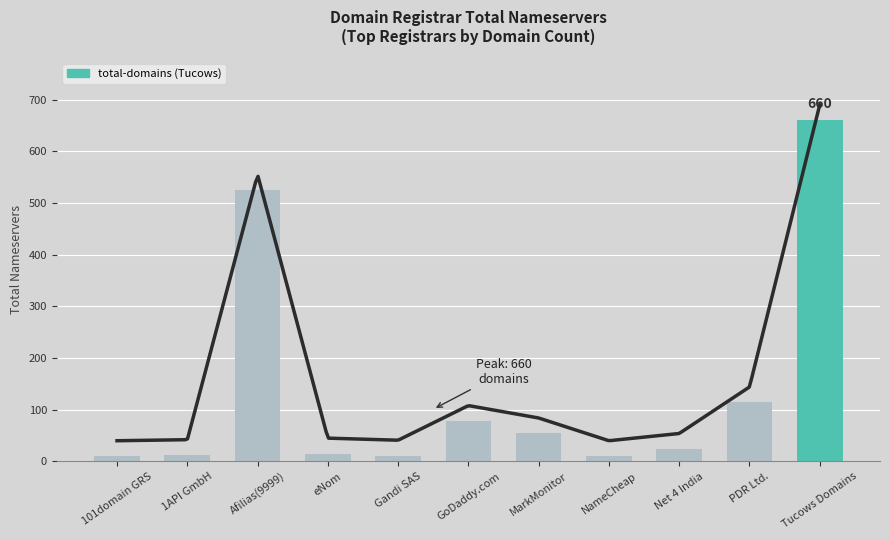

What is the value of the 8th bar from the left?

10